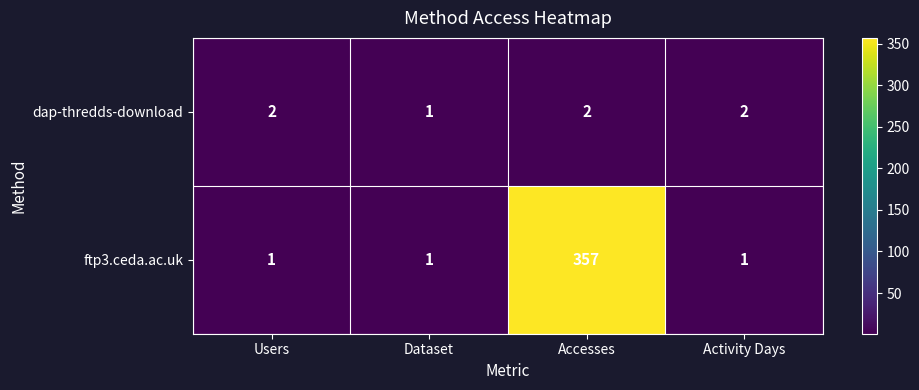

Rank the series by their average value, from lowest to highest.

dap-thredds-download, ftp3.ceda.ac.uk